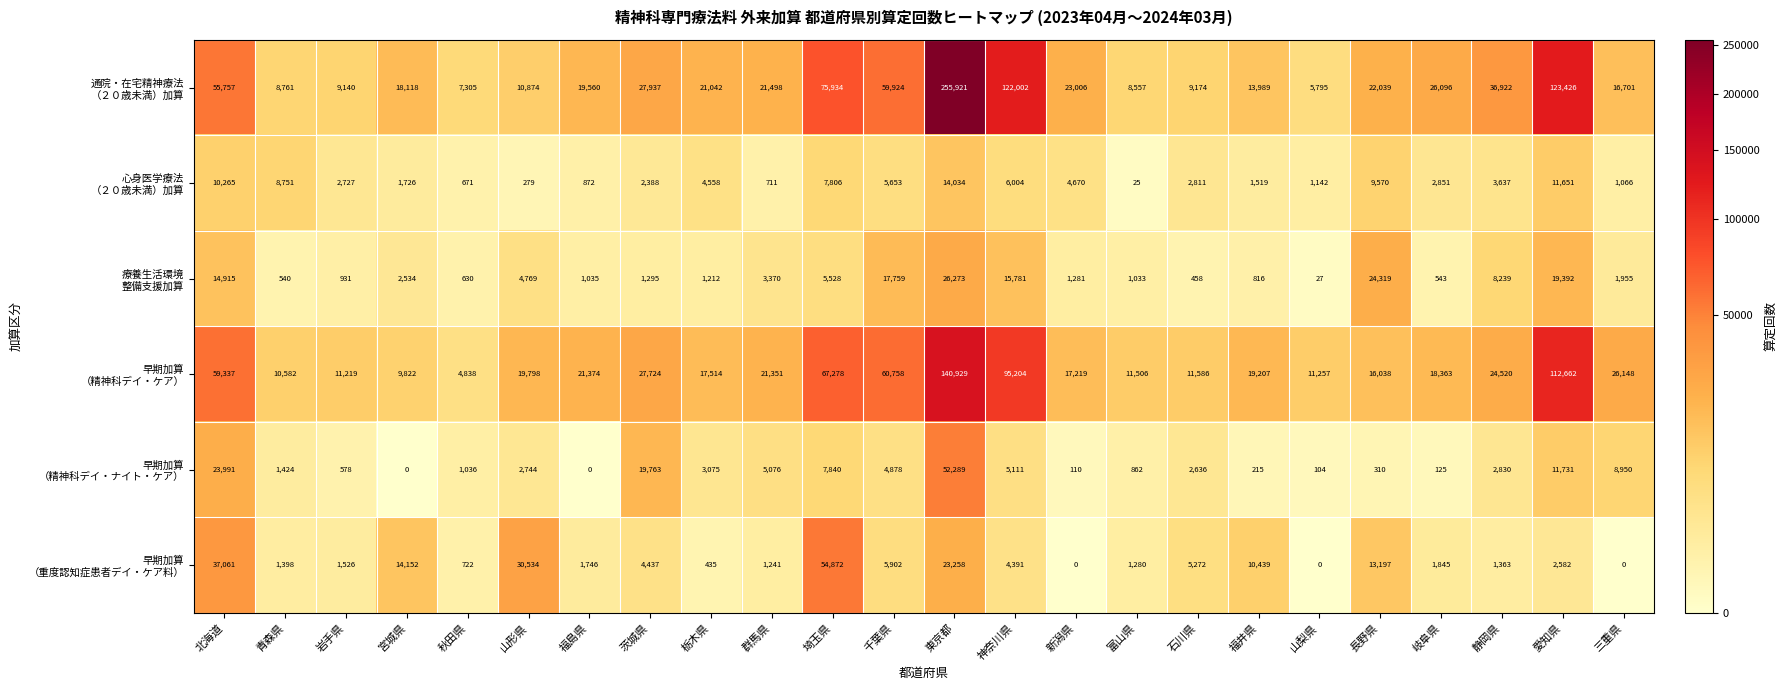

At how many categories does at least one series exceed 27670?

9